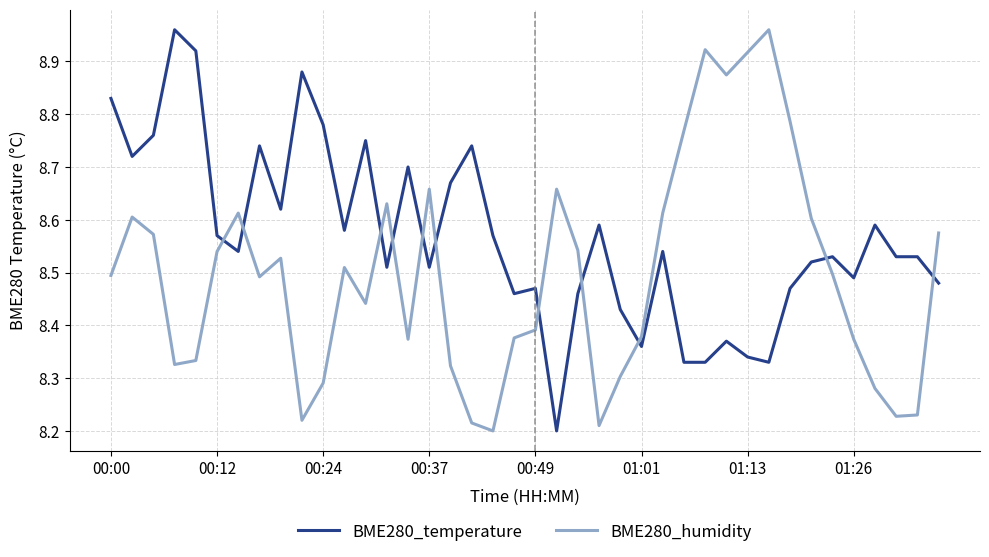

Which series ends up on top after the final intersection of BME280_humidity and BME280_temperature?

BME280_humidity